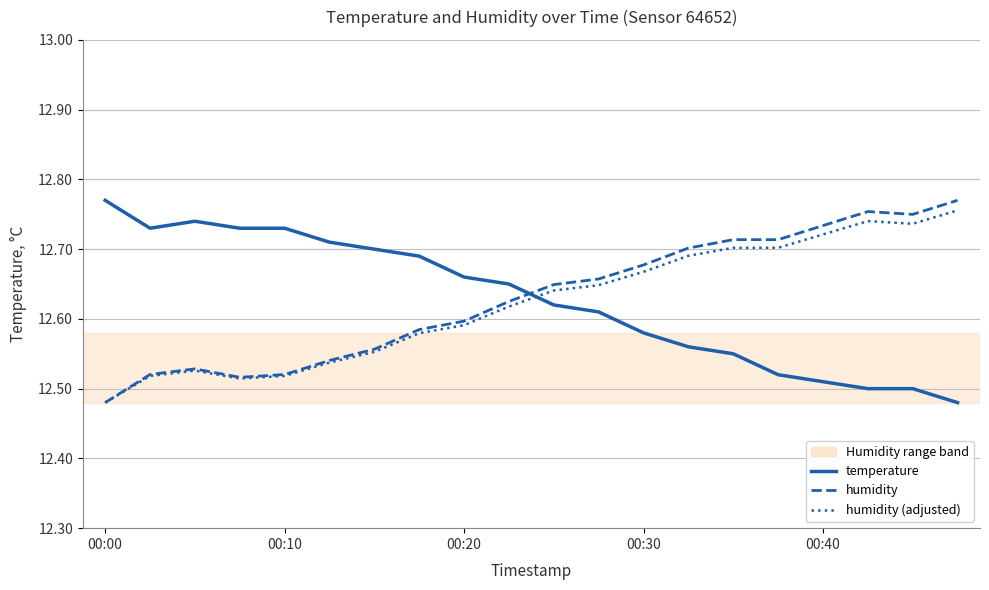

How many times do humidity (adjusted) and temperature cross each other?

1